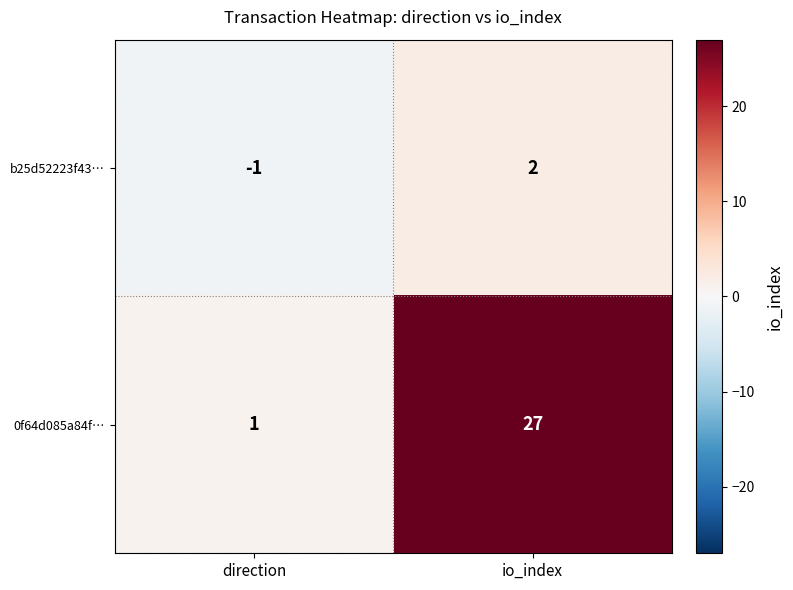

Reading left to right, transcribe all the data shown in this chart.

b25d52223f43…: -1	2
0f64d085a84f…: 1	27